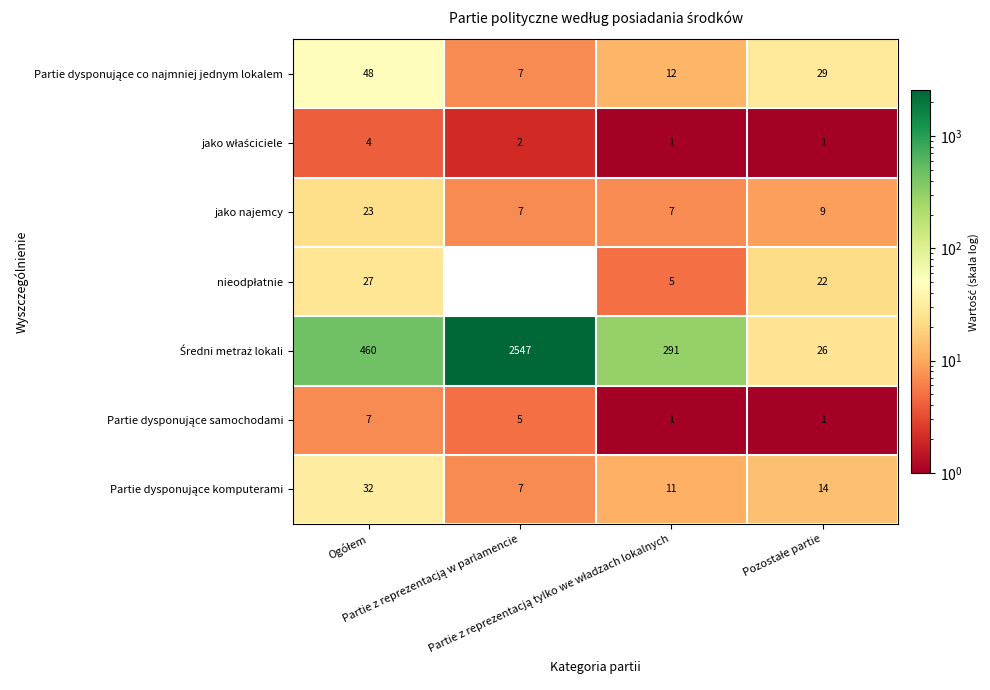

At which label does Partie dysponujące komputerami first exceed 14?

Ogółem